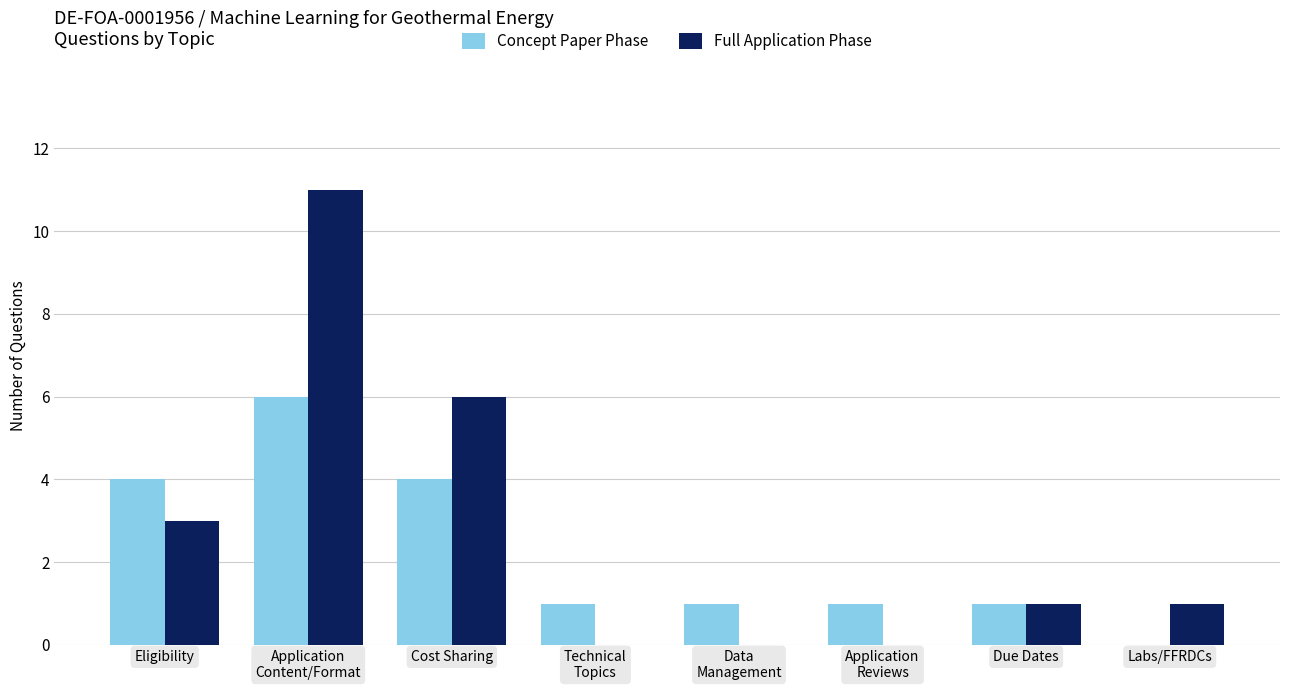

What is the total value across all series at Eligibility?

7